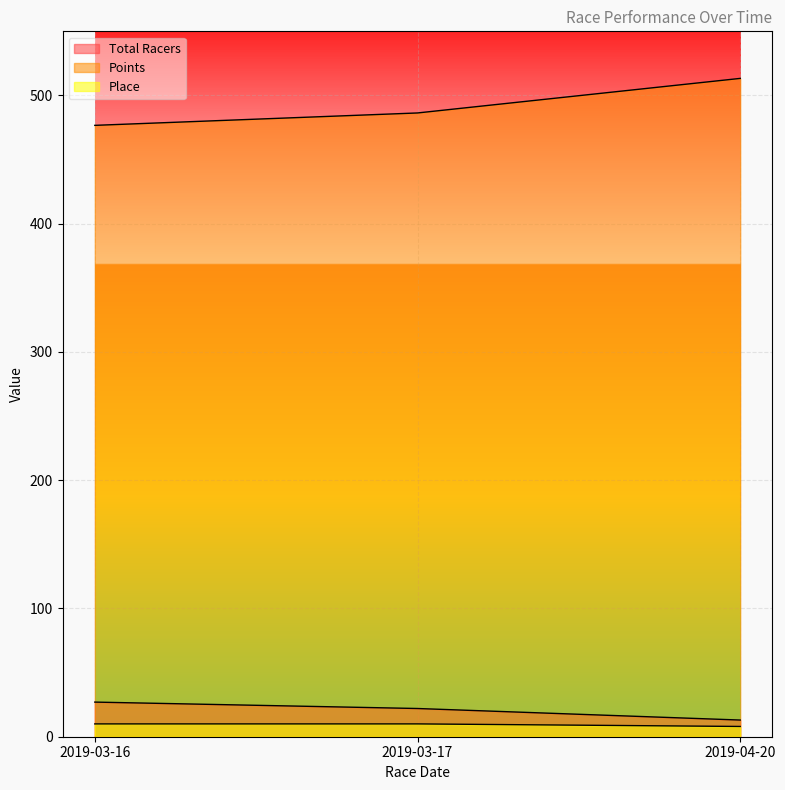

How many distinct data groups are displayed?

3